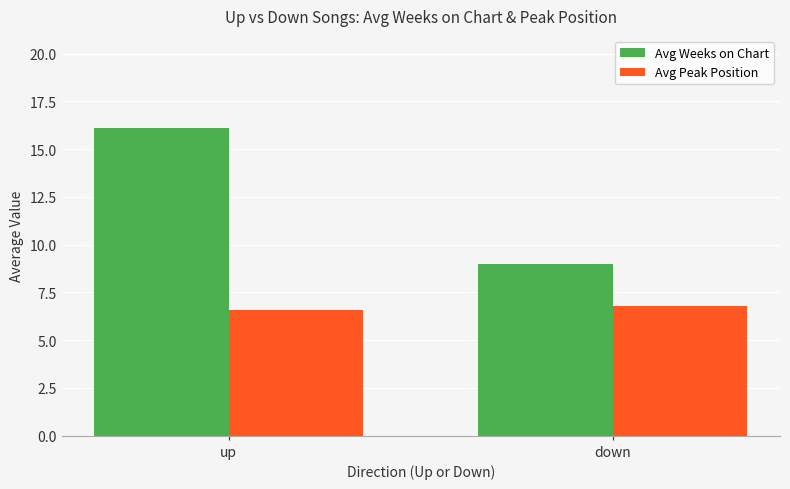

True or false: Avg Peak Position has a value of 6.8 at down.

True